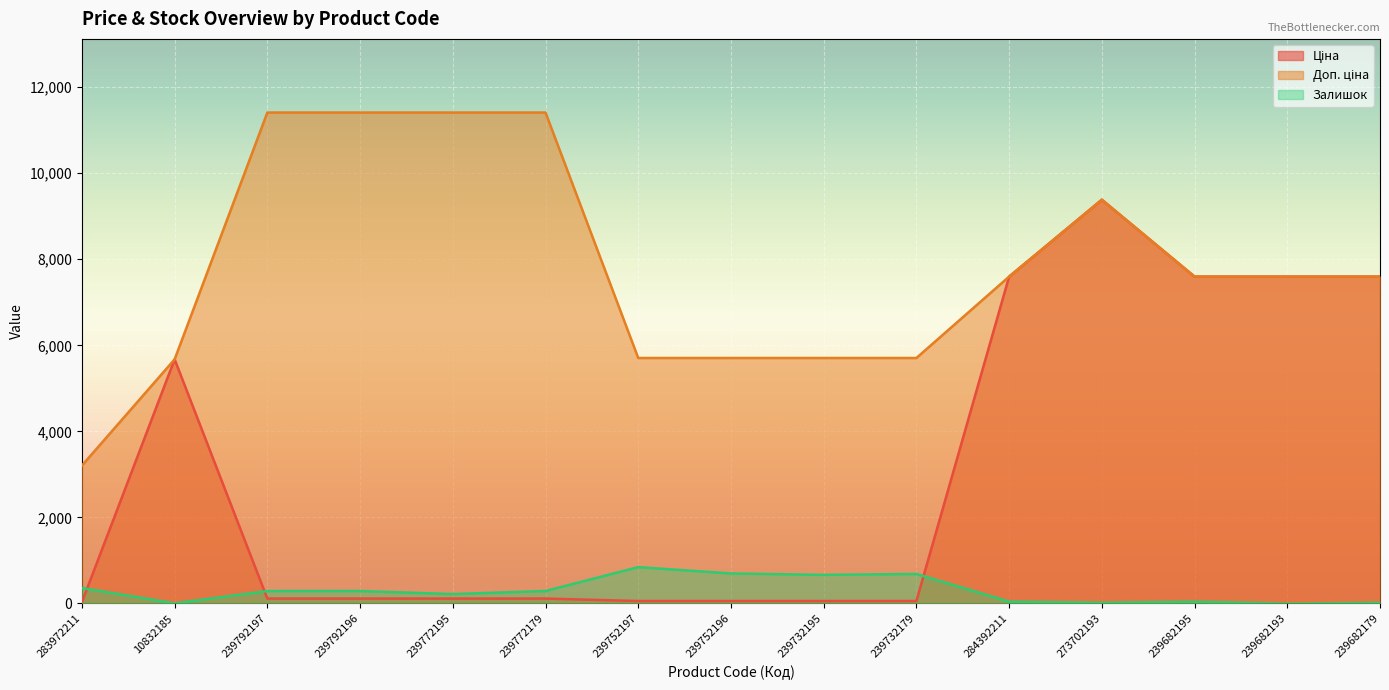

How many data points in Ціна are less than 114?

5